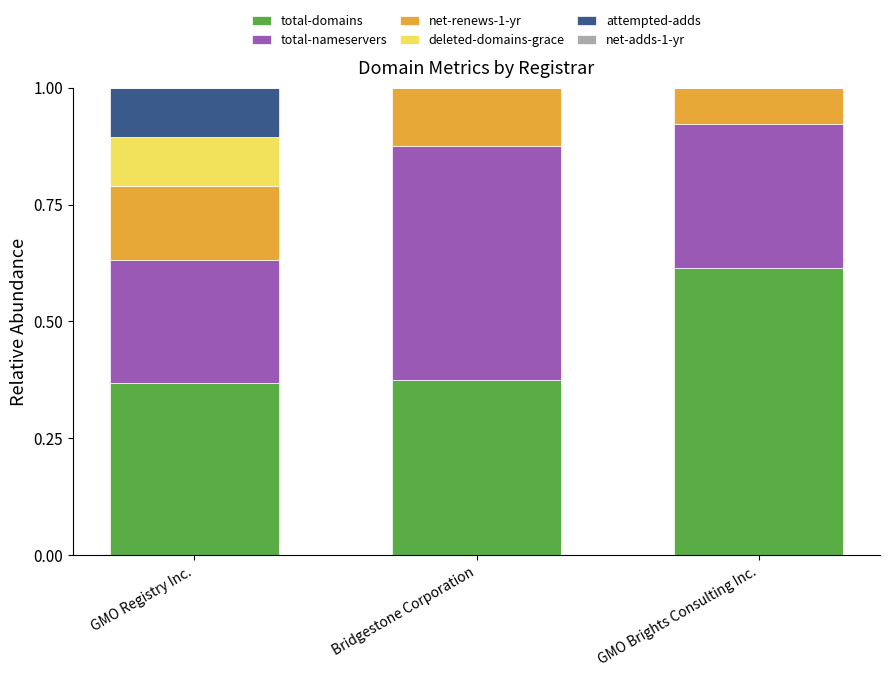

What is the sum of all total-domains values?

1.4